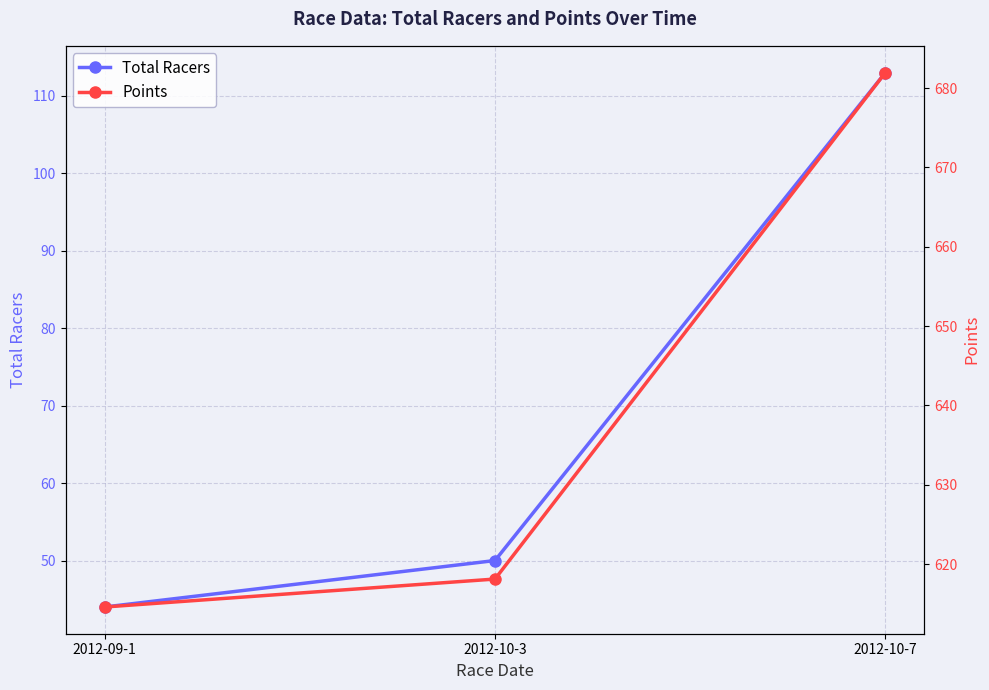

Is it true that Points equals 208.3 at 2012-10-3?

False